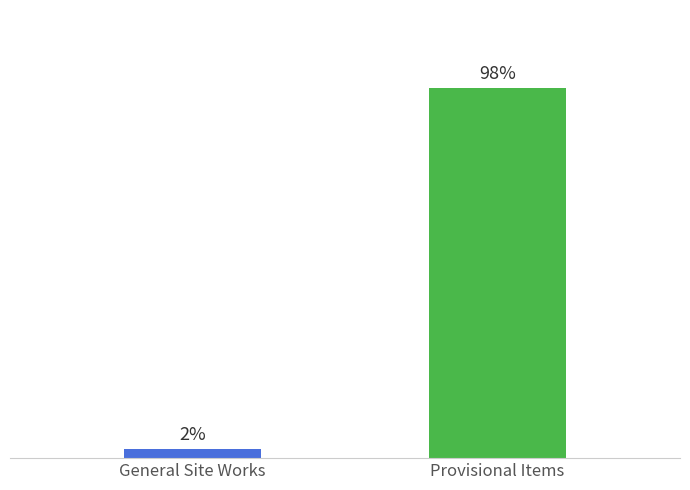

What is the sum of all values?

1025000